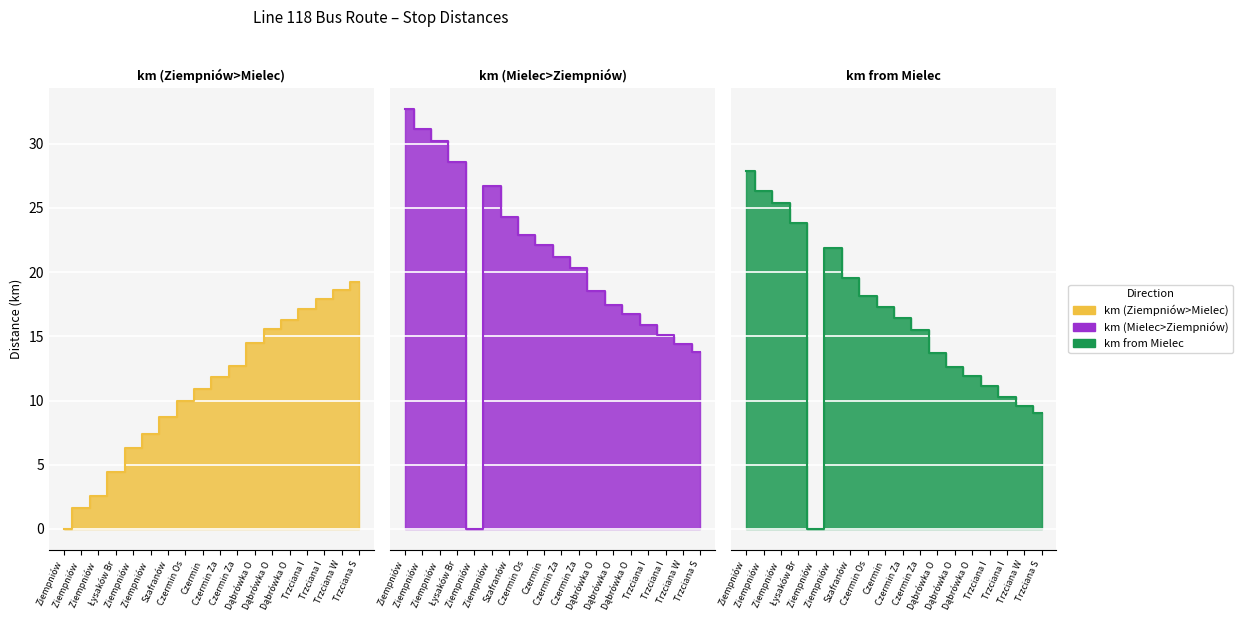

Reading left to right, what are all the values shown in this chart?

km (Ziempniów>Mielec): 0.0	1.6	2.6	4.4	6.3	7.4	8.7	10.0	10.9	11.8	12.7	14.5	15.6	16.3	17.1	17.9	18.6	19.2
km (Mielec>Ziempniów): 32.7	31.1	30.2	28.6	0.0	26.7	24.3	22.9	22.1	21.2	20.3	18.5	17.4	16.7	15.9	15.1	14.4	13.8
km from Mielec: 27.9	26.3	25.4	23.8	0.0	21.9	19.5	18.1	17.3	16.4	15.5	13.7	12.6	11.9	11.1	10.3	9.6	9.0